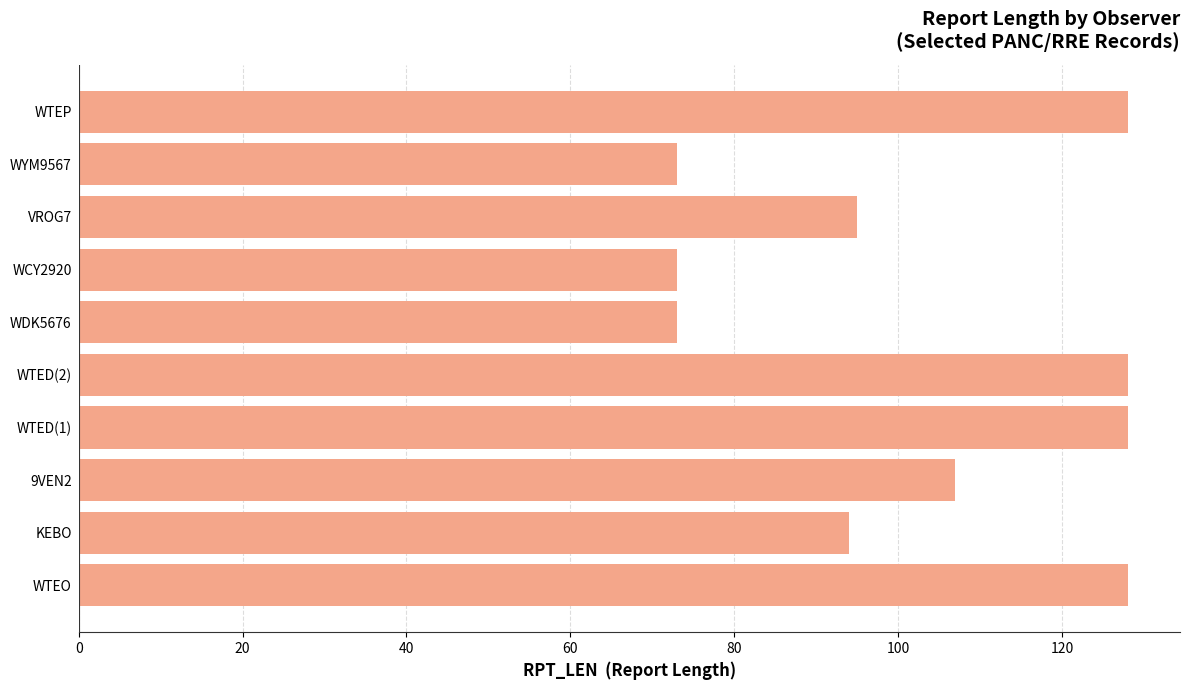

Is it true that the value at 9VEN2 is 28?

False